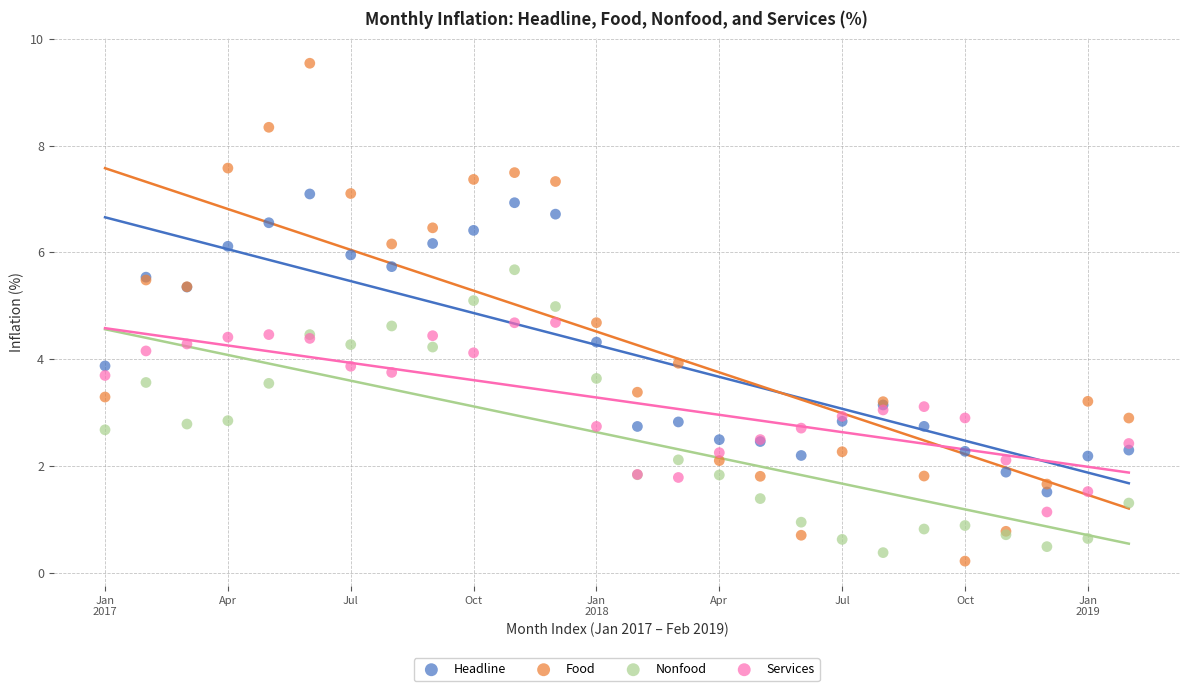

Which series has the widest spread of Y values?

Food